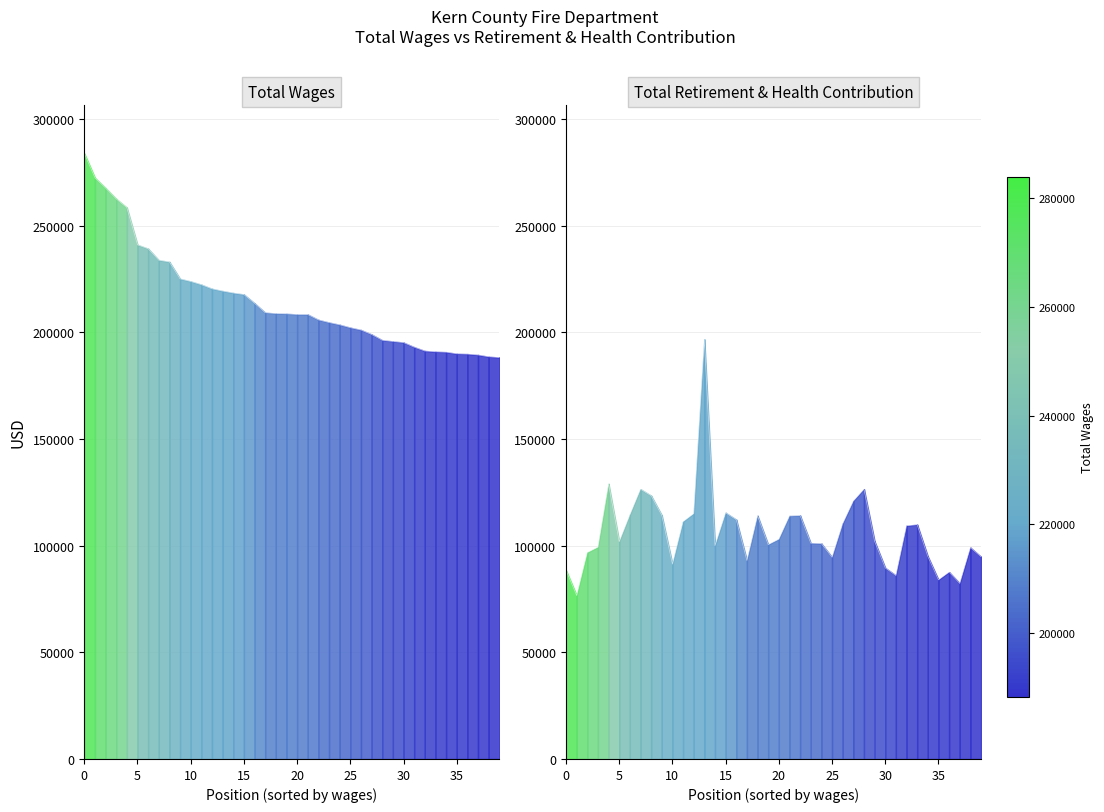

How many lines are shown in the chart?

2